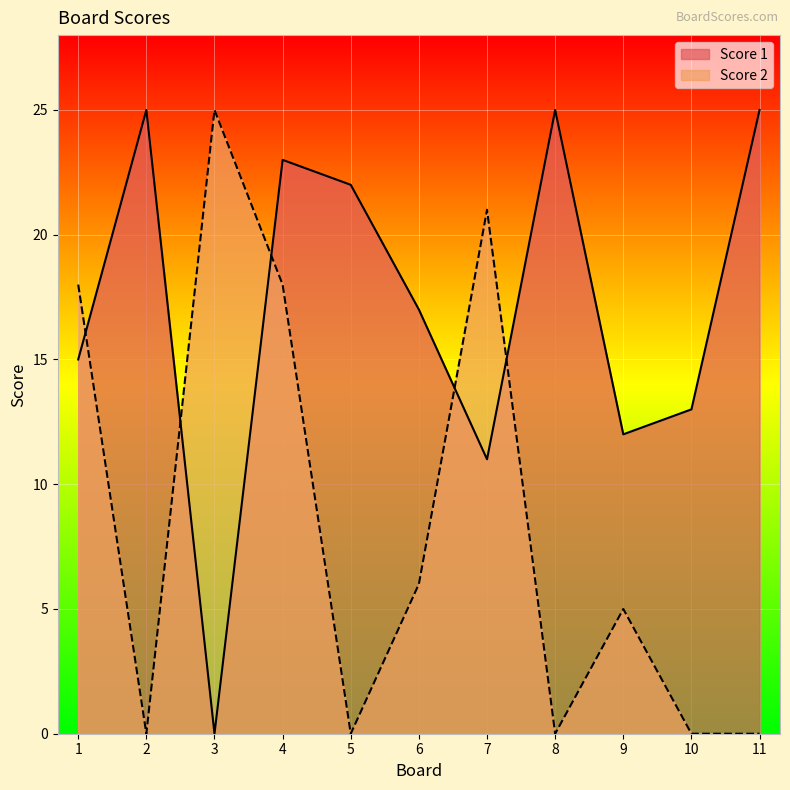

List the labels in order of Score 2 value, largest first.

3, 7, 1, 4, 6, 9, 2, 5, 8, 10, 11